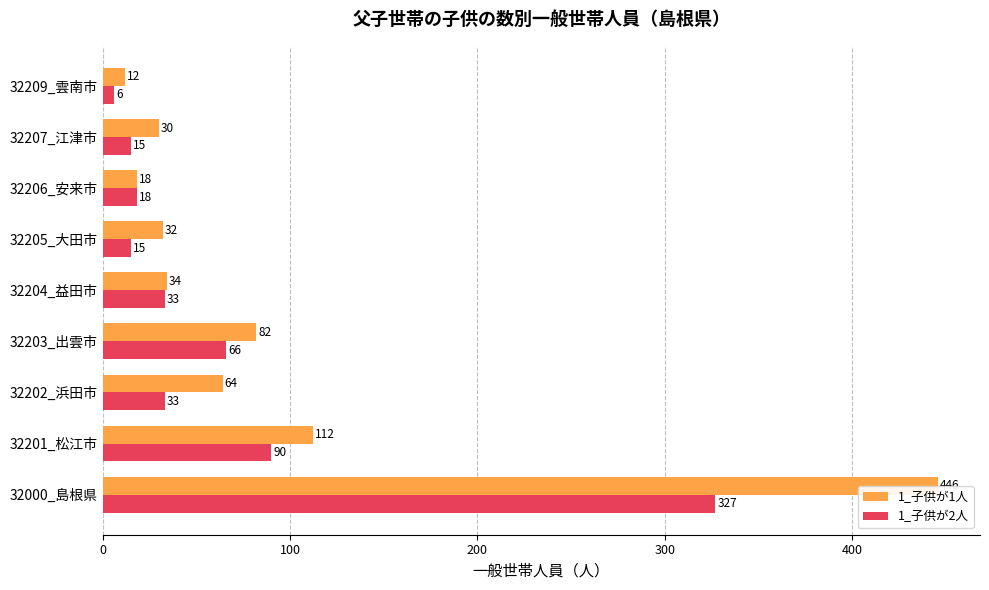

At which label does 1_子供が1人 reach its minimum?

32209_雲南市